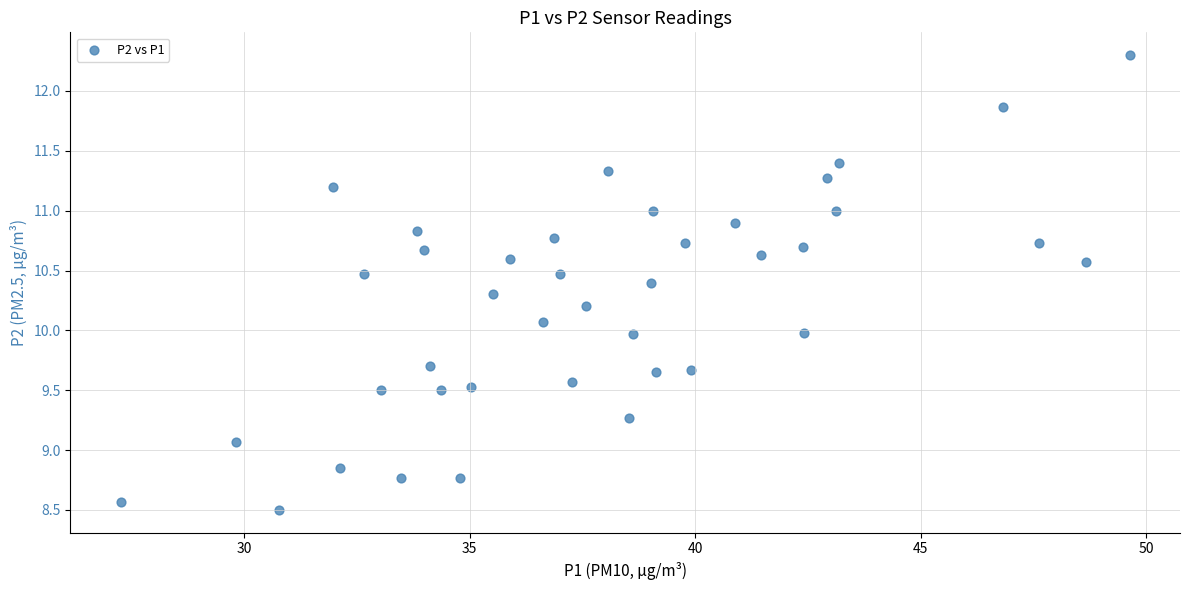

What is the range of Y values (max minus min)?

3.8